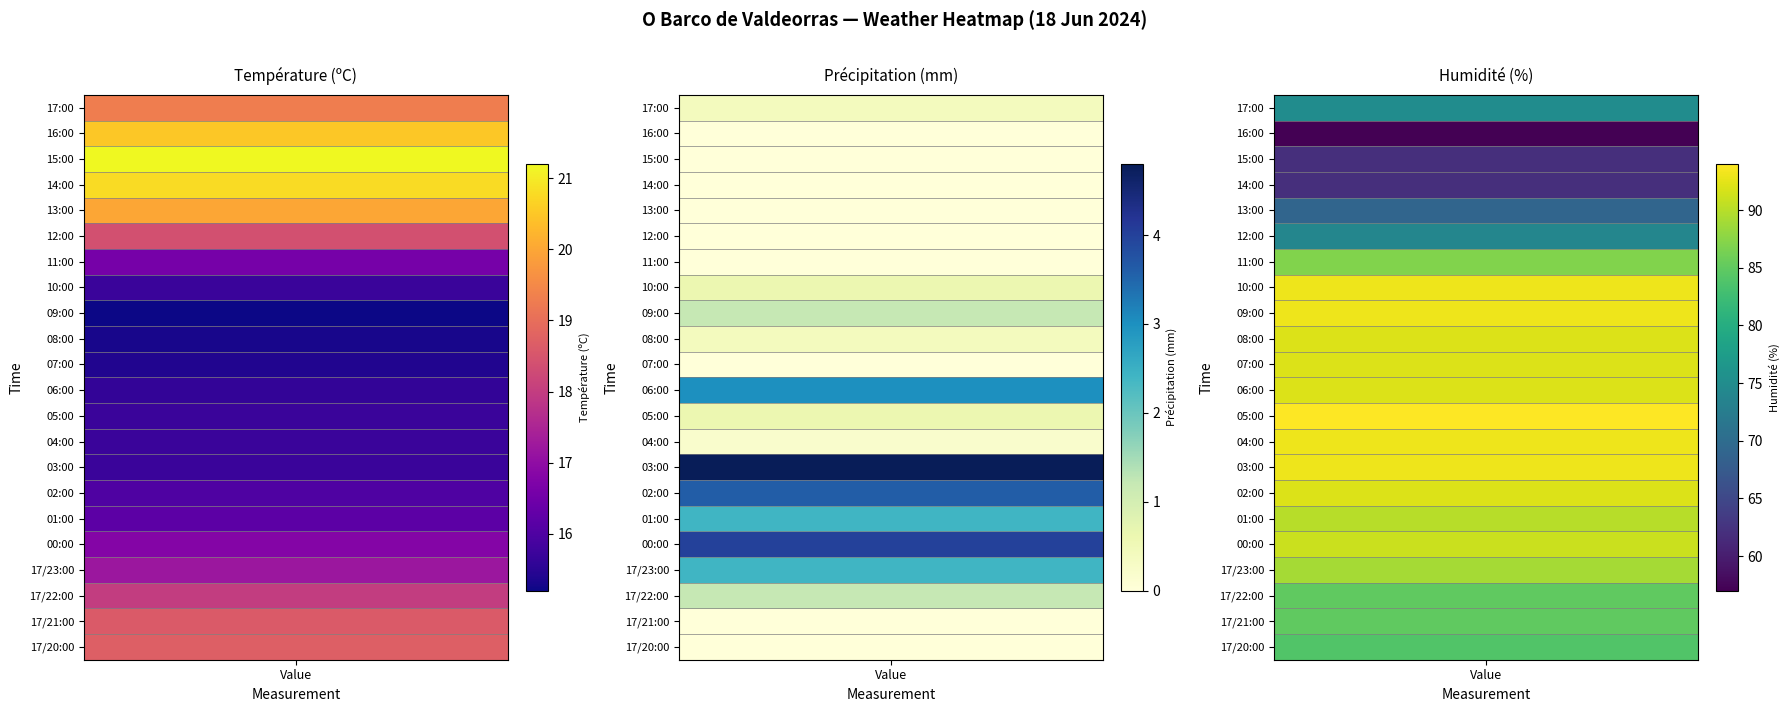

The Température (ºC) series shows 15.7 at 03:00. True or false?

True